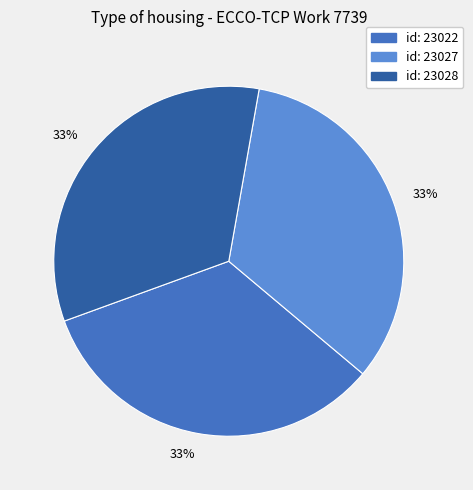

To the nearest percent, what is the average slice percentage?

33%